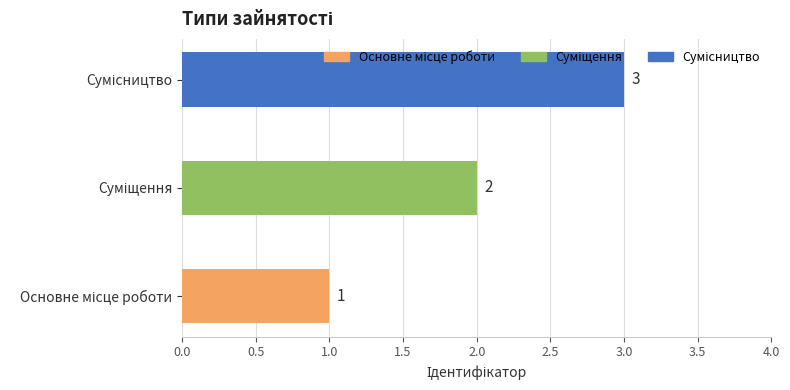

What is the maximum value shown in the chart?

3